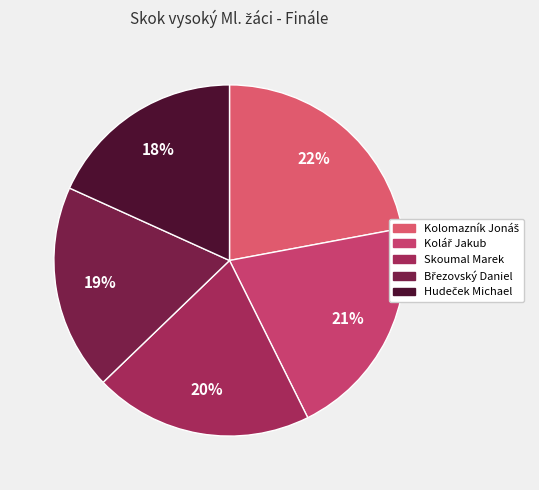

Is there any slice that represents more than half of the pie?

No